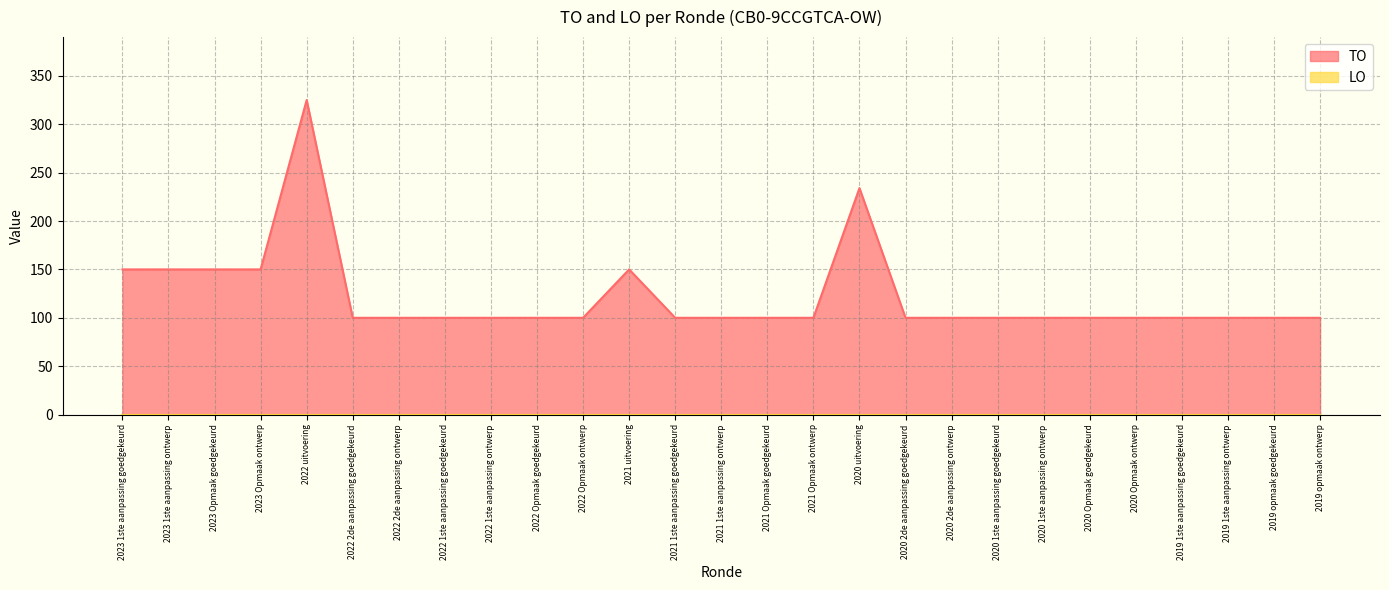

The value at 2023 Opmaak ontwerp is 150. True or false?

True